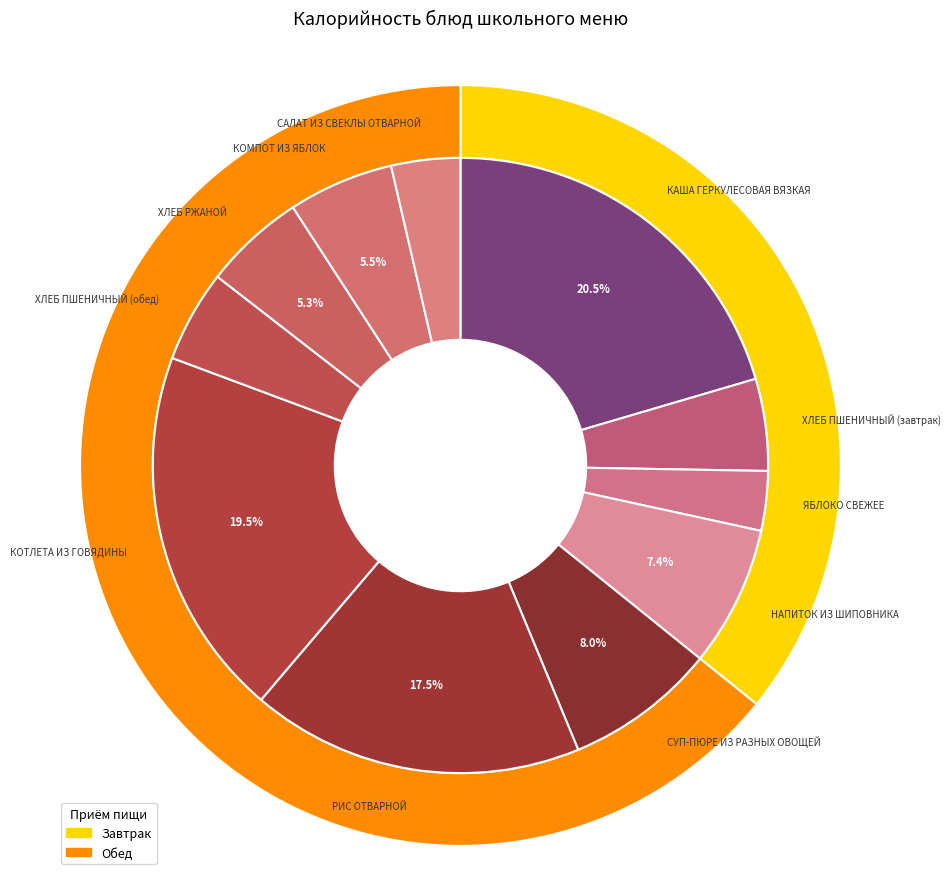

Is it true that ЯБЛОКО СВЕЖЕЕ is 16% of the pie?

False